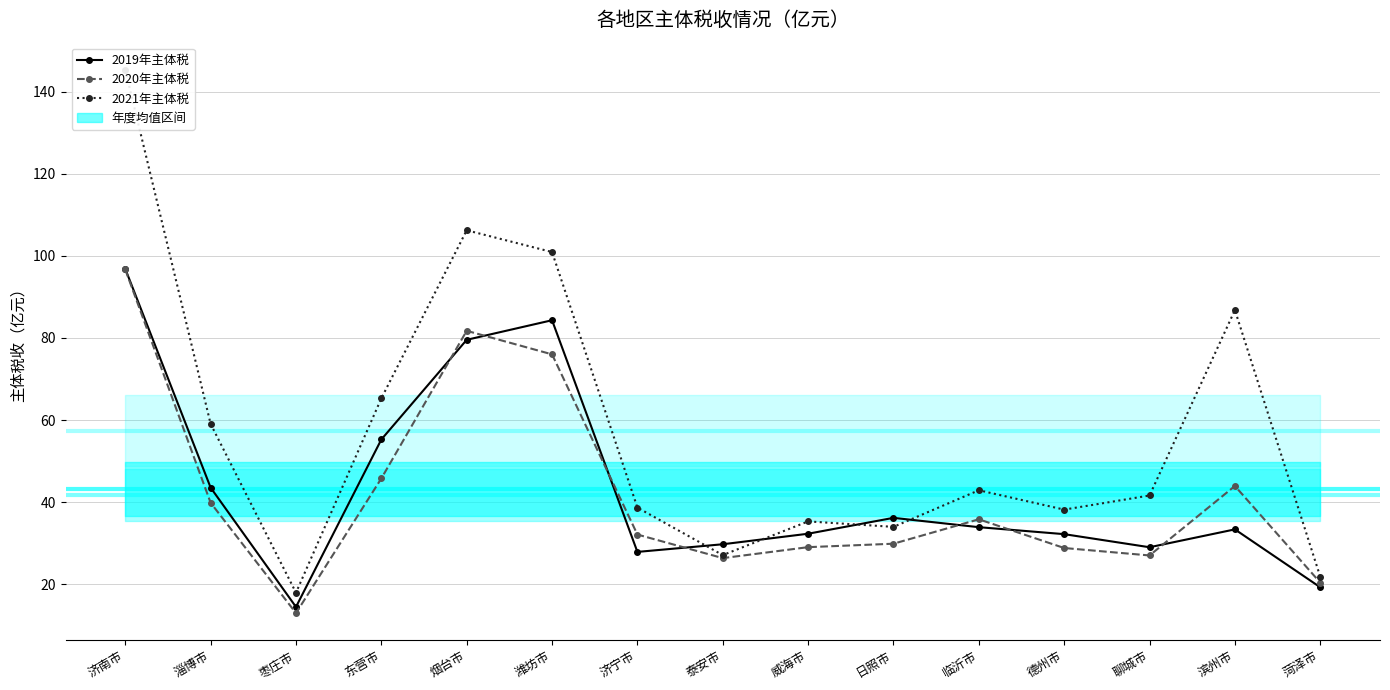

At which category is the sum across all series the highest?

济南市